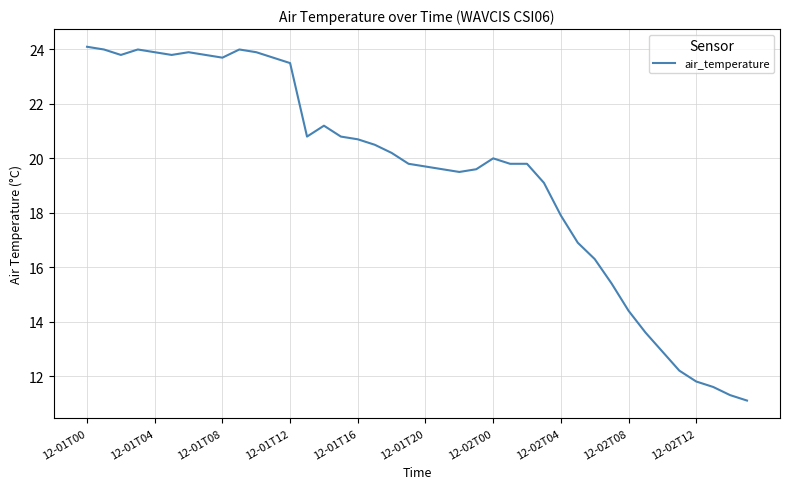

What is the difference between the maximum and minimum values?

13.0